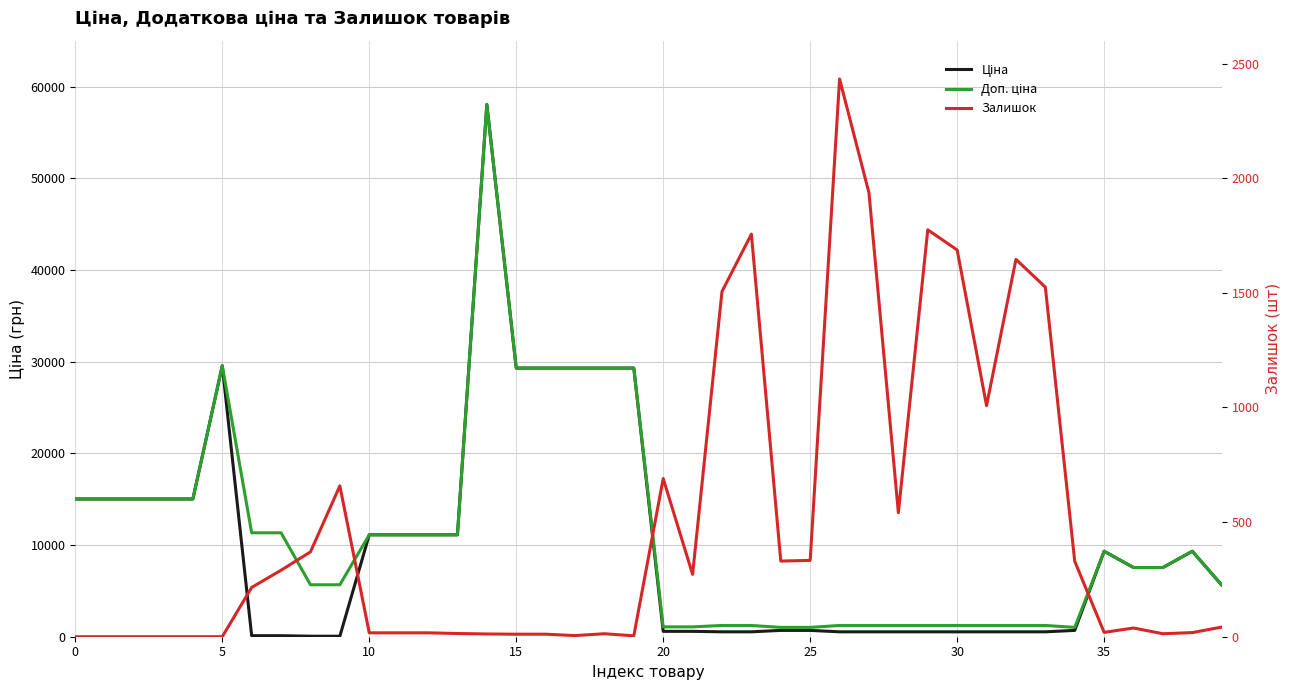

True or false: Доп. ціна has more than 0 interior local peaks.

True